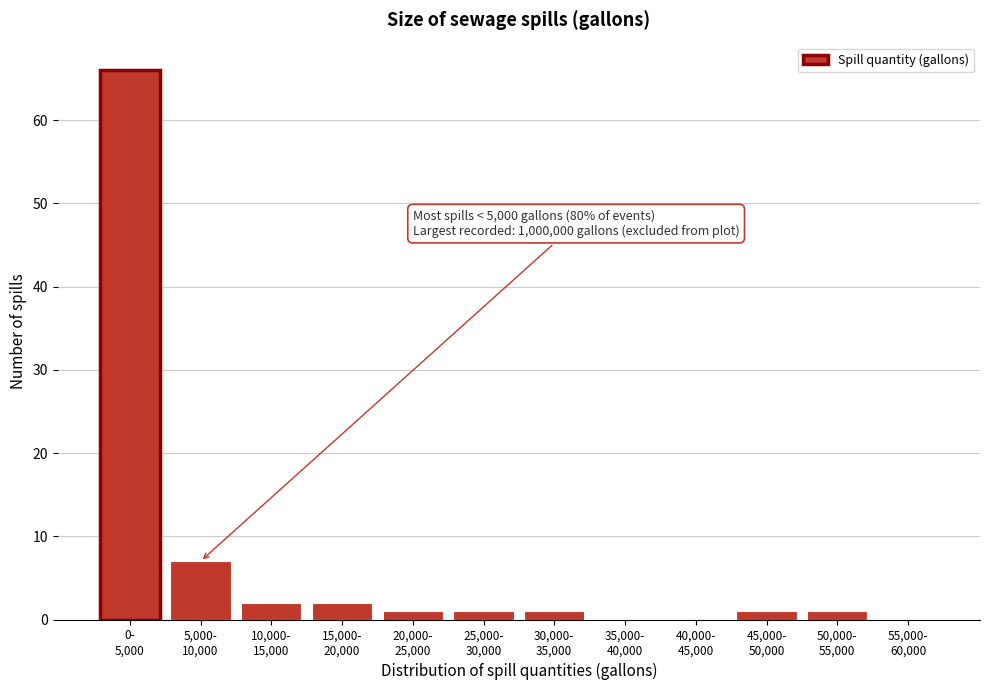

What is the sum of all values?

82